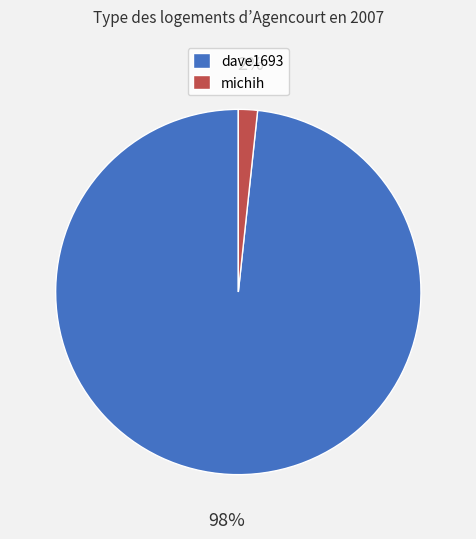

To the nearest percent, what portion does dave1693 represent?

98%